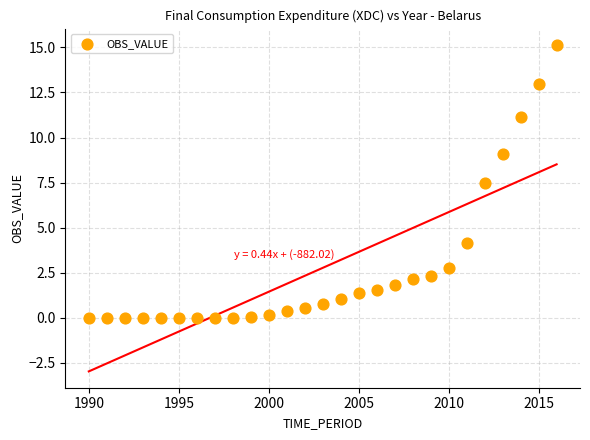

What is the range of X values (max minus min)?

26.0